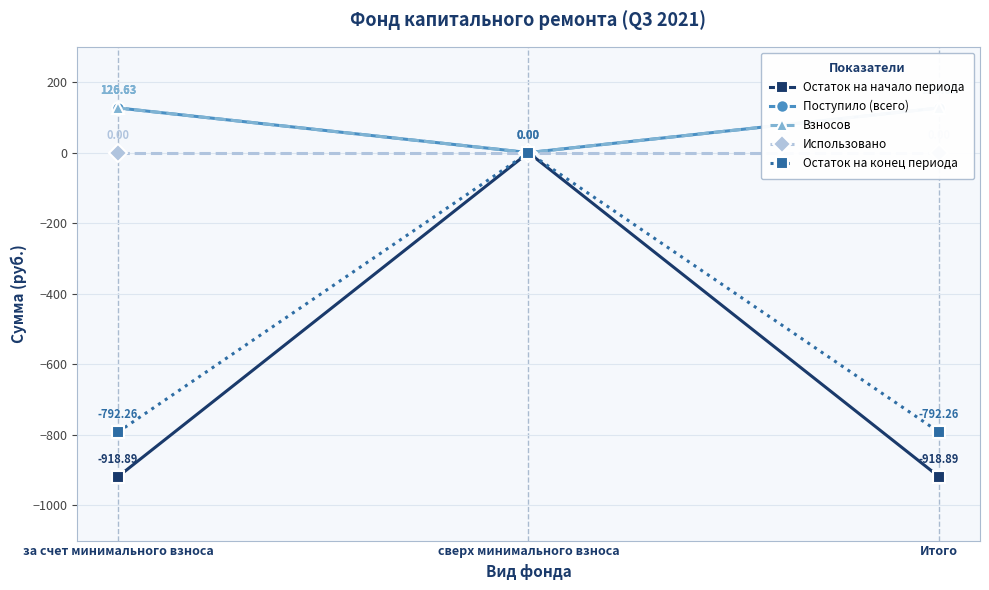

What is the difference between the maximum and minimum values in the Остаток на начало периода series?

918.9